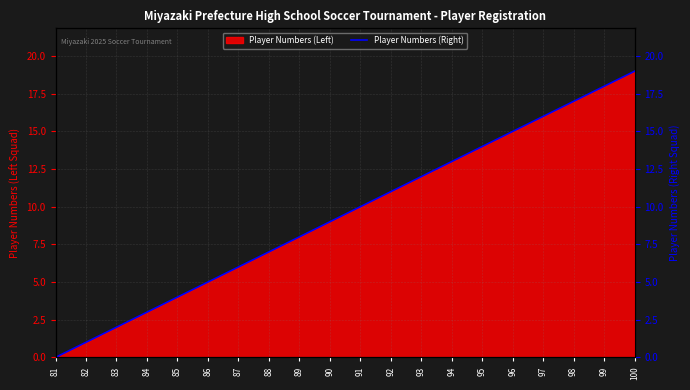

Is it true that the value at 94 is 21?

False